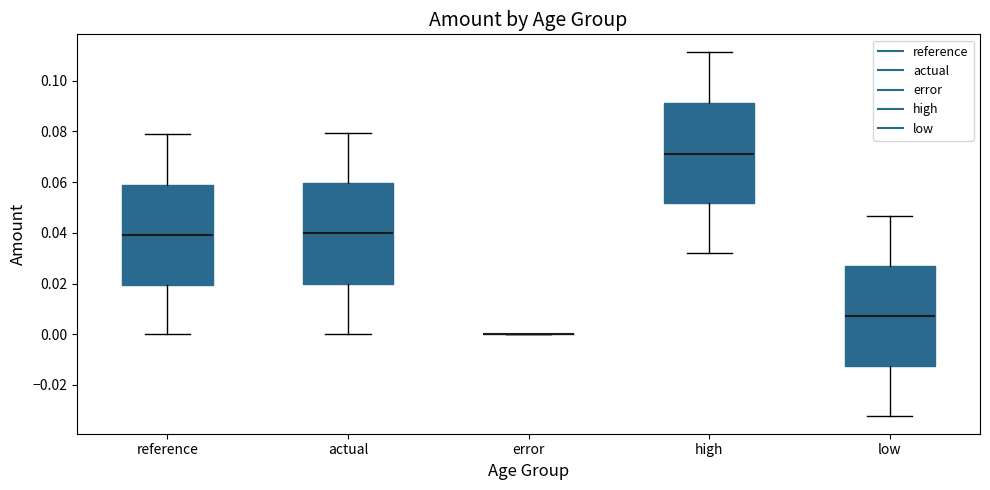

Where is the lower edge of the box for low on the y-axis? The values are not printed on the chart, so give them approximately, as read against the axis.

-0.012